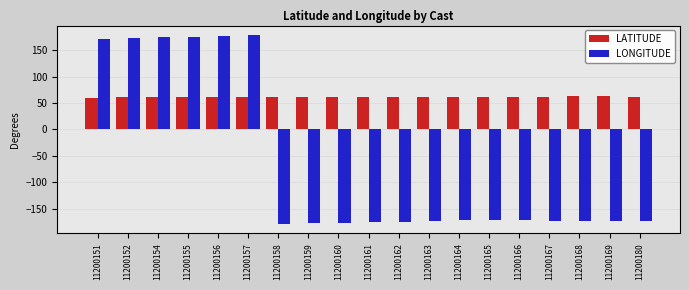

Is the value of LATITUDE at 11200163 greater than the value of LONGITUDE at 11200159?

Yes